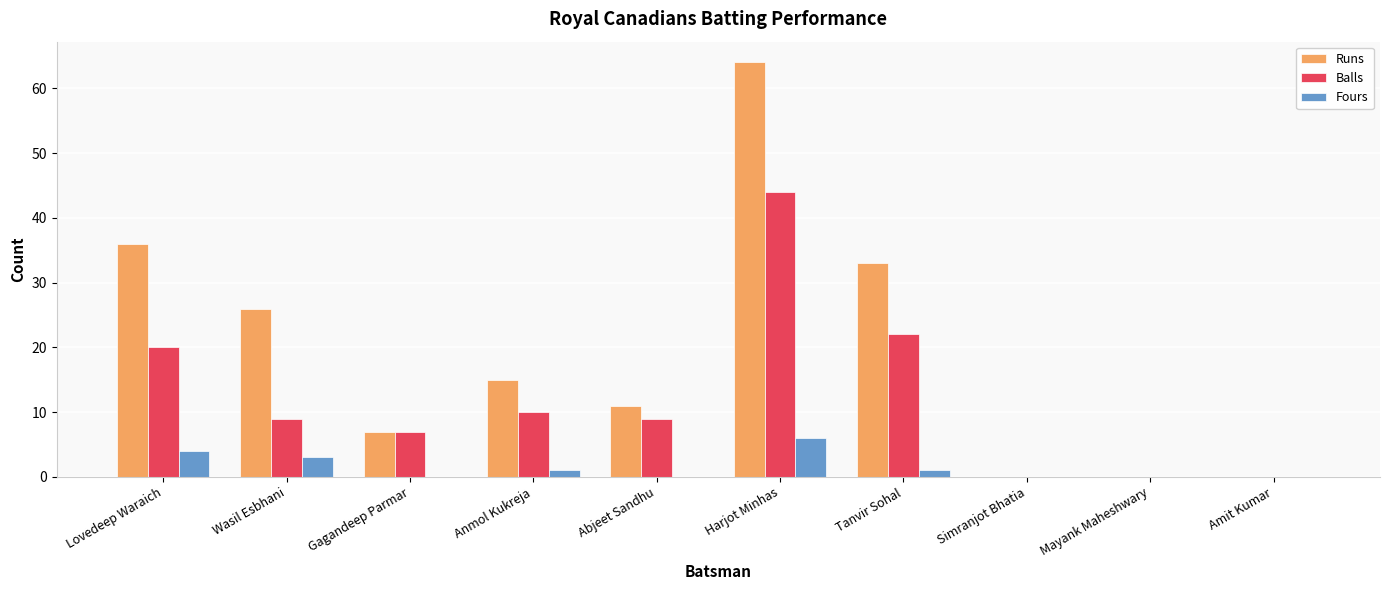

Between Wasil Esbhani and Amit Kumar, which series saw the biggest shift?

Runs